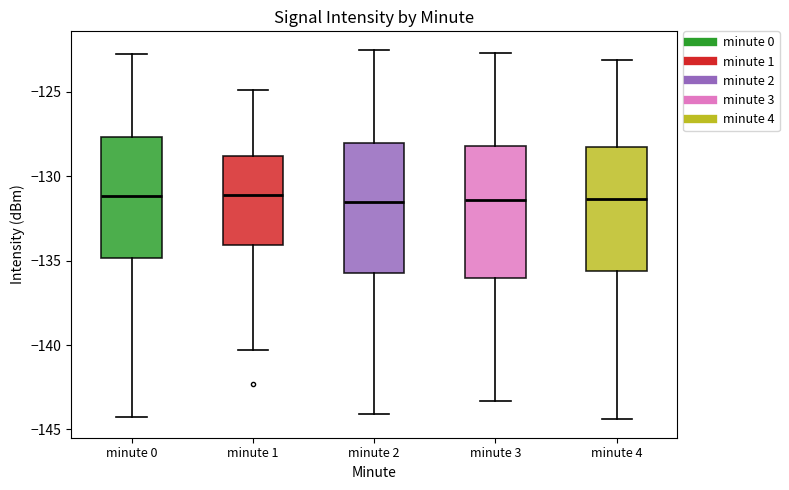

Reading left to right, read every box against the y-axis: the position of its median line, the range the box covers, and the ends of its whiskers. The values are not printed on the chart, so give them approximately, as read against the axis.

minute 0: median -131.0, box -135.0 to -127.5, whiskers -144.5 to -123.0
minute 1: median -131.0, box -134.0 to -129.0, whiskers -140.5 to -125.0
minute 2: median -131.5, box -135.5 to -128.0, whiskers -144.0 to -122.5
minute 3: median -131.5, box -136.0 to -128.0, whiskers -143.5 to -122.5
minute 4: median -131.5, box -135.5 to -128.0, whiskers -144.5 to -123.0